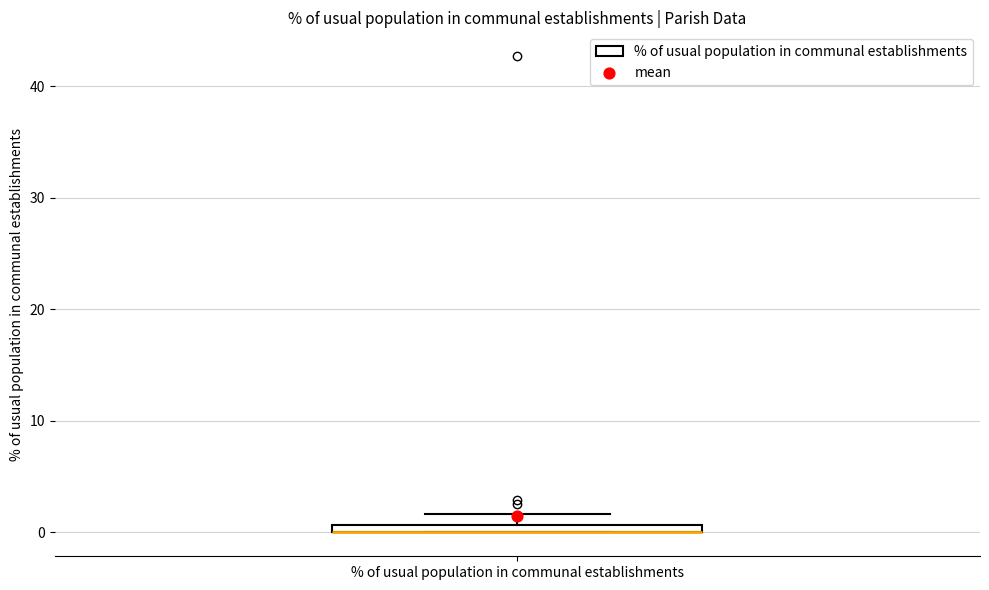

Where is the lower edge of the box for % of usual population in communal establishments on the y-axis? The values are not printed on the chart, so give them approximately, as read against the axis.

0